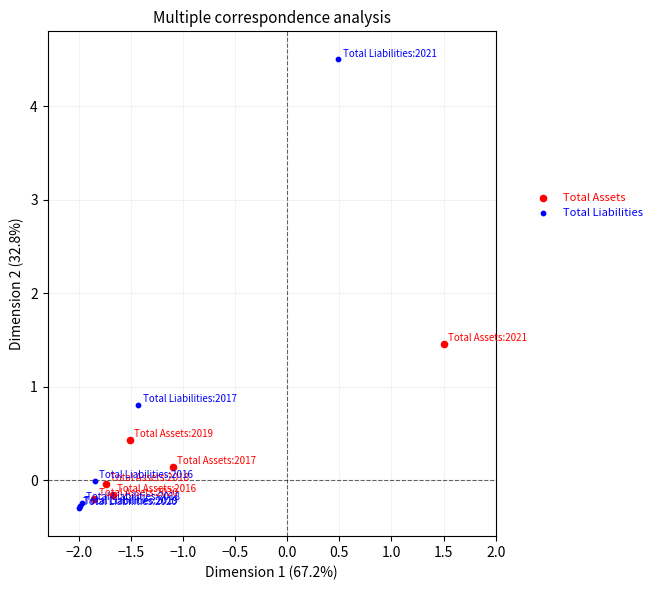

Which series has the largest Y range (max minus min)?

Total Liabilities